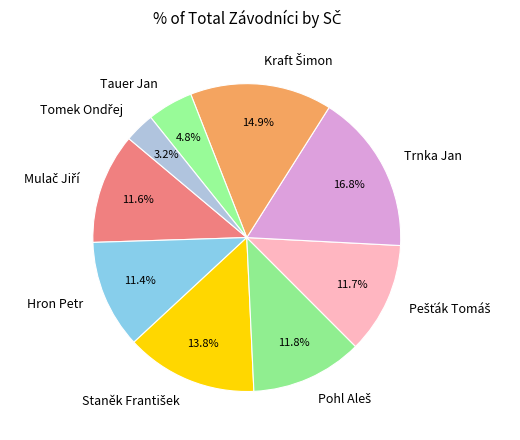

Which slice is the largest?

Trnka Jan